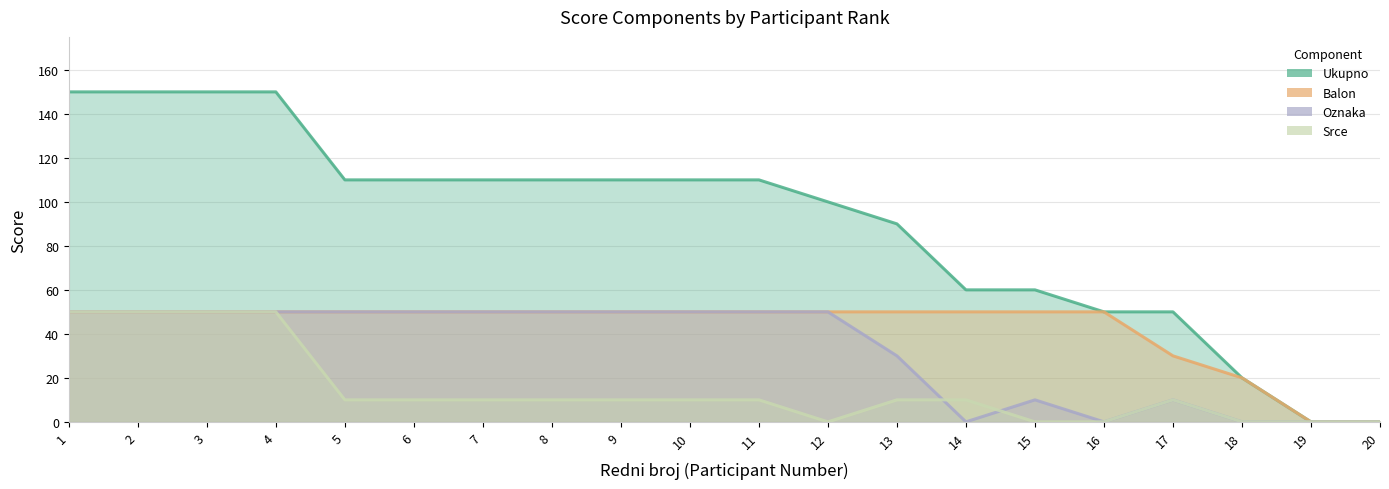

At 9, list the series in order from largest to smallest.

Ukupno, Balon, Oznaka, Srce